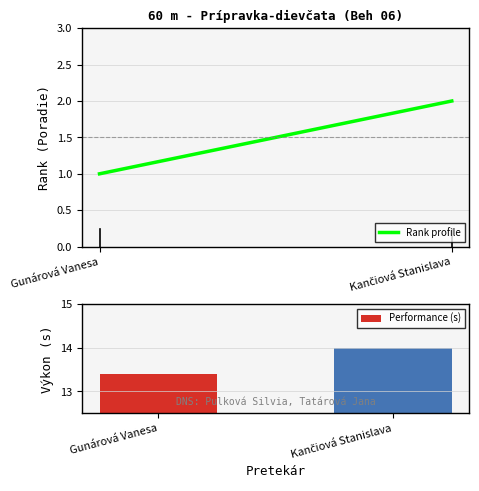

The chart shows a value of 13.4 at Gunárová Vanesa. True or false?

True